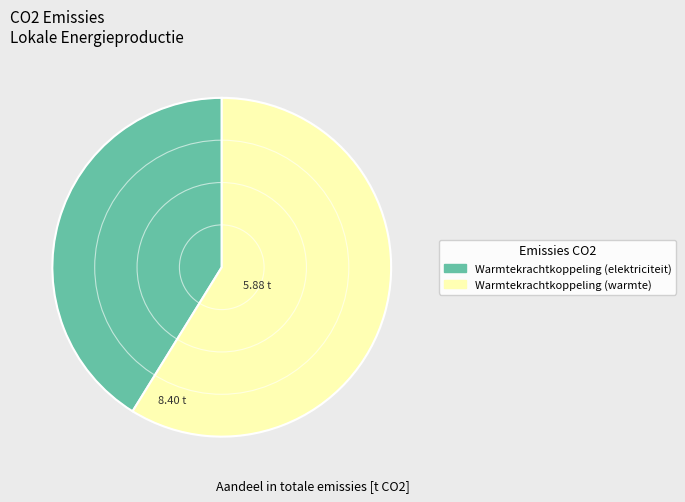

Is there a majority slice in this chart?

Yes